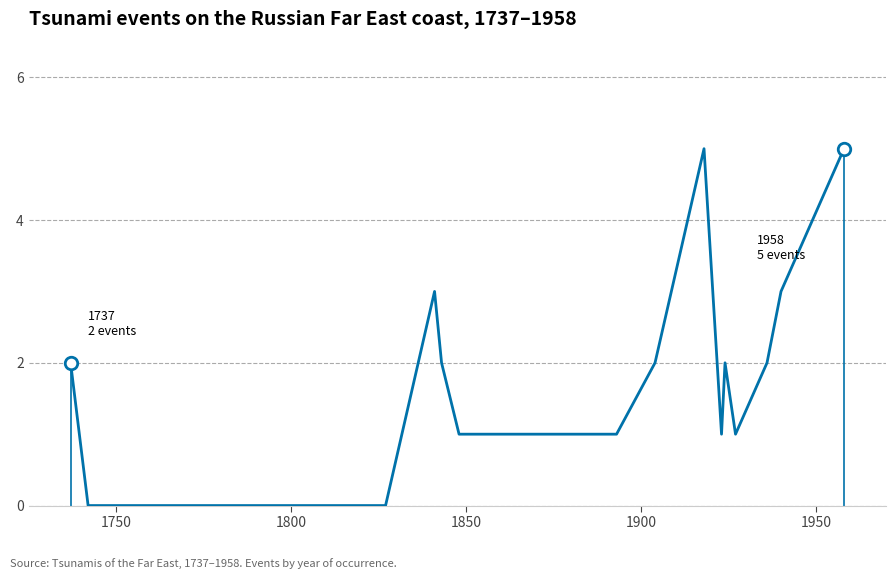

What is the greatest value displayed?

5